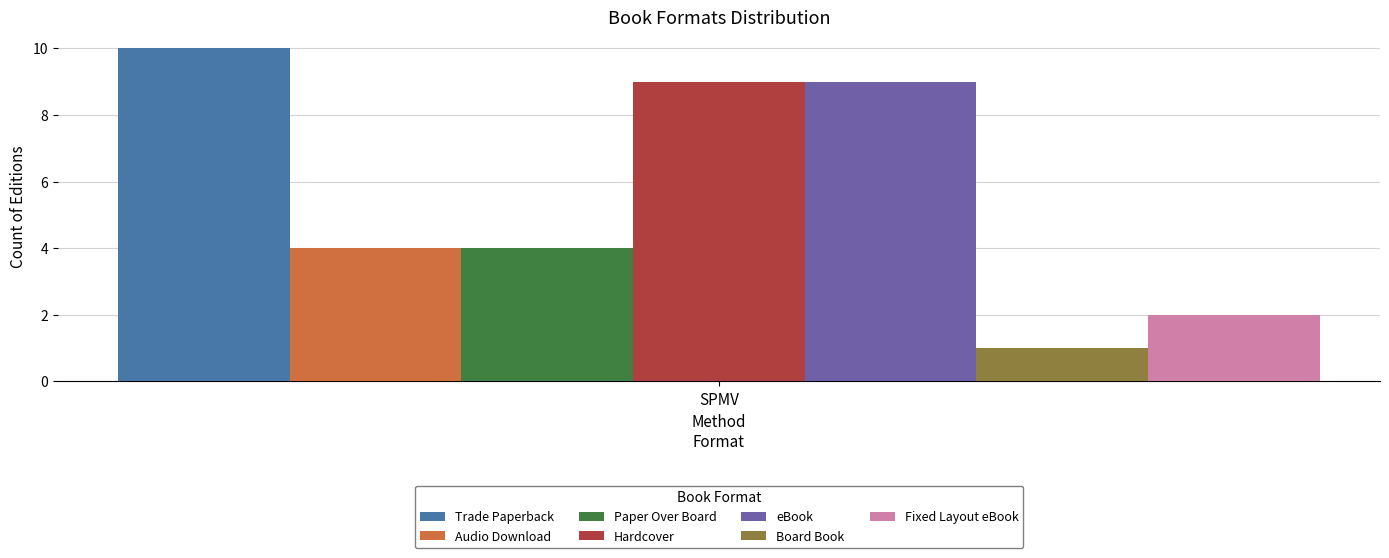

List the labels in order of Paper Over Board value, smallest first.

SPMV